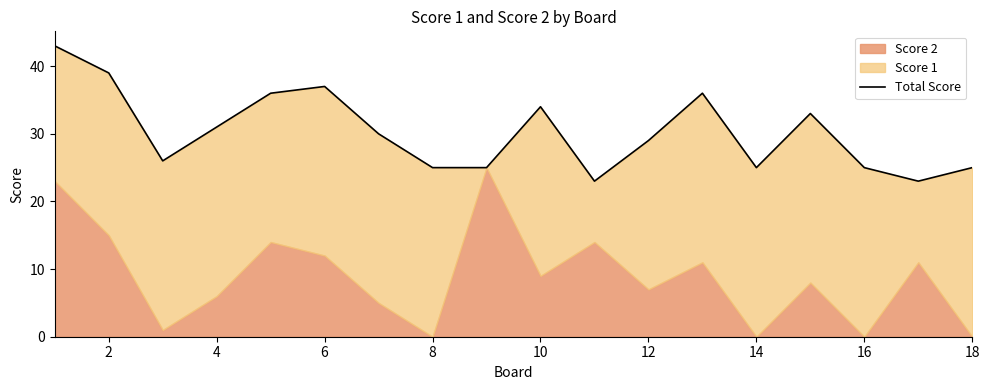

Is it true that the value at 2 is 57?

False